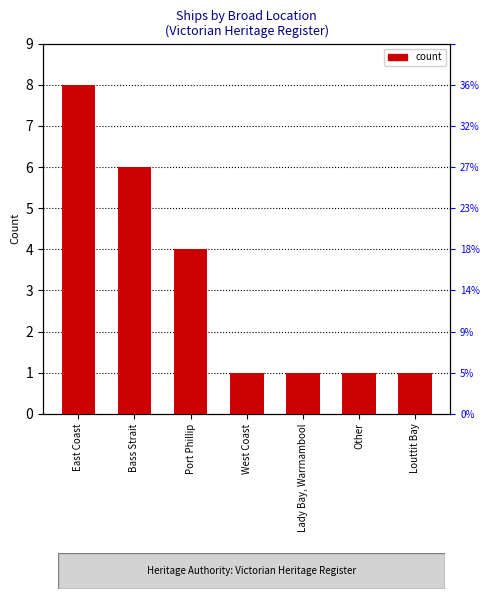

Reading left to right, what are all the values shown in this chart?

East Coast=8	Bass Strait=6	Port Phillip=4	West Coast=1	Lady Bay, Warrnambool=1	Other=1	Louttit Bay=1